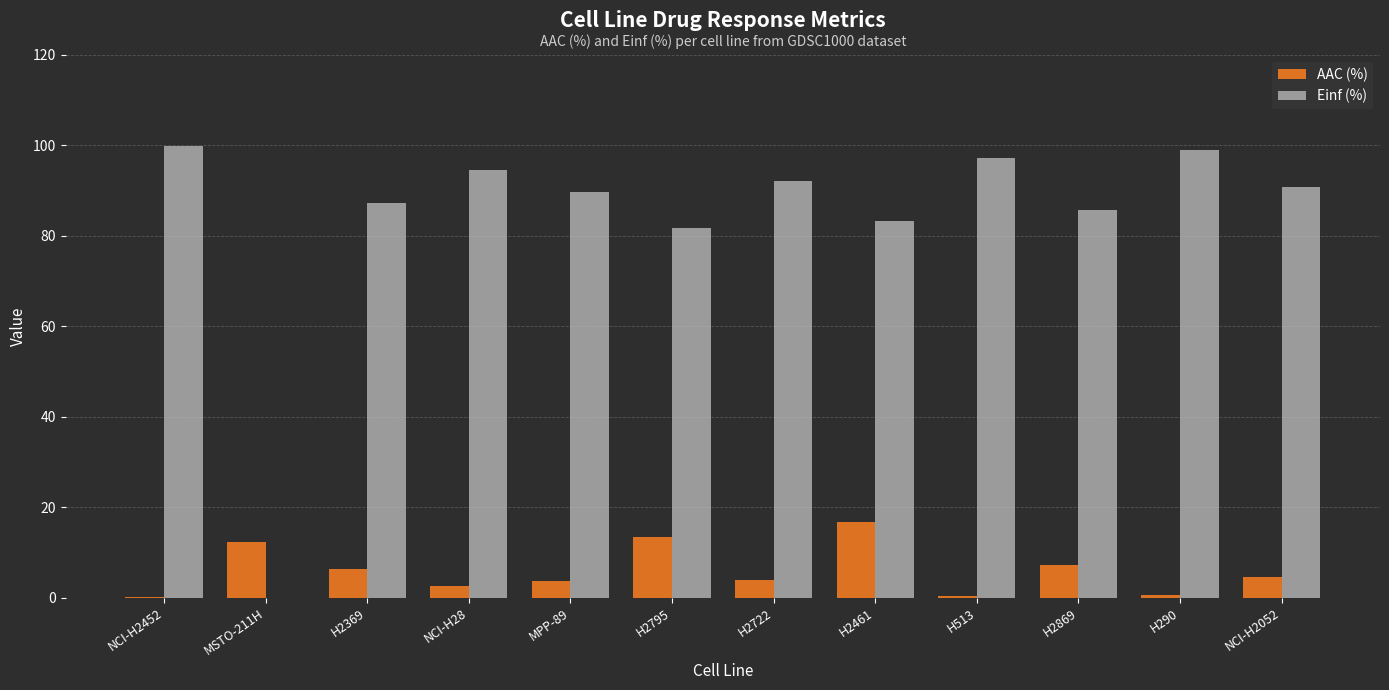

What are all the series names shown in the legend?

AAC (%), Einf (%)